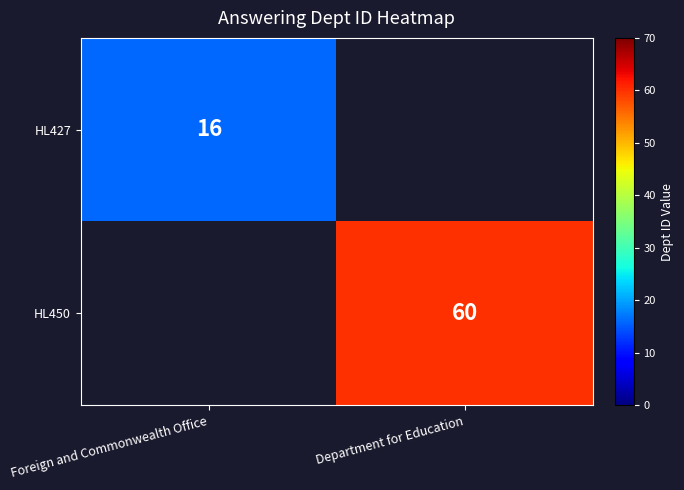

The HL427 series shows 16 at Foreign and Commonwealth Office. True or false?

True